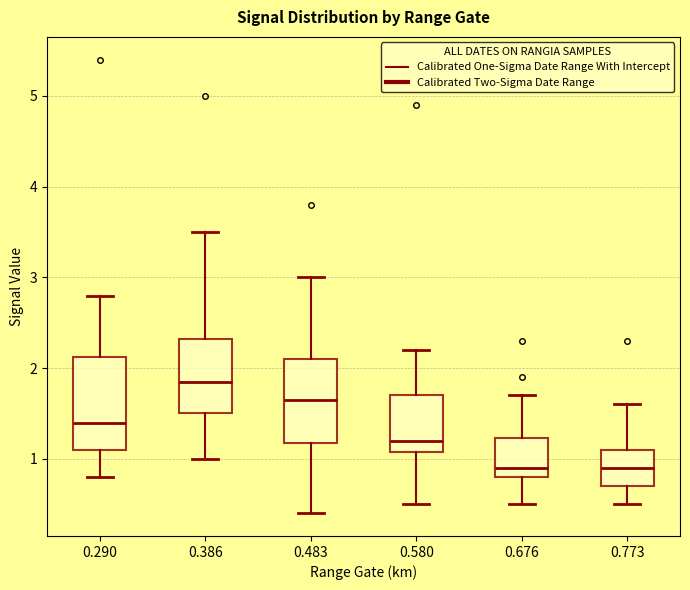

Reading left to right, read every box against the y-axis: the position of its median line, the range the box covers, and the ends of its whiskers. The values are not printed on the chart, so give them approximately, as read against the axis.

0.290: median 1.4, box 1.1 to 2.1, whiskers 0.8 to 2.8
0.386: median 1.9, box 1.5 to 2.3, whiskers 1.0 to 3.5
0.483: median 1.7, box 1.2 to 2.1, whiskers 0.4 to 3.0
0.580: median 1.2, box 1.1 to 1.7, whiskers 0.5 to 2.2
0.676: median 0.9, box 0.8 to 1.2, whiskers 0.5 to 1.7
0.773: median 0.9, box 0.7 to 1.1, whiskers 0.5 to 1.6